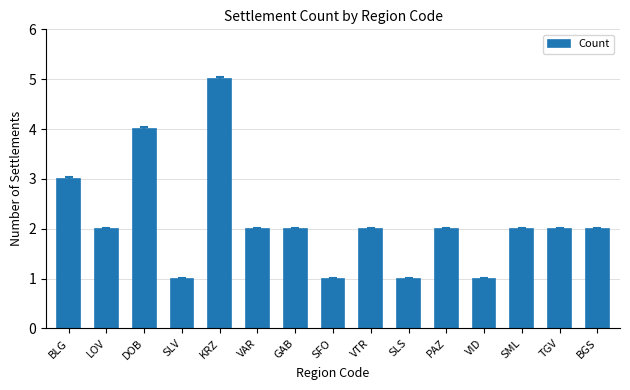

The value at SFO is 1. True or false?

True